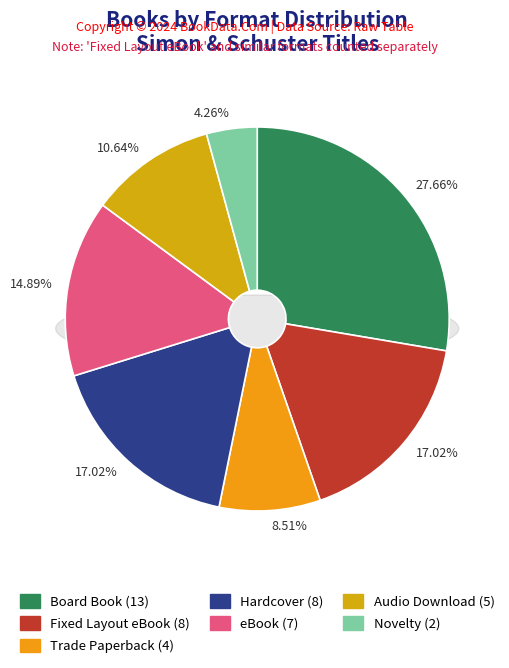

To the nearest percent, what is the difference between the Hardcover and eBook slice percentages?

2%